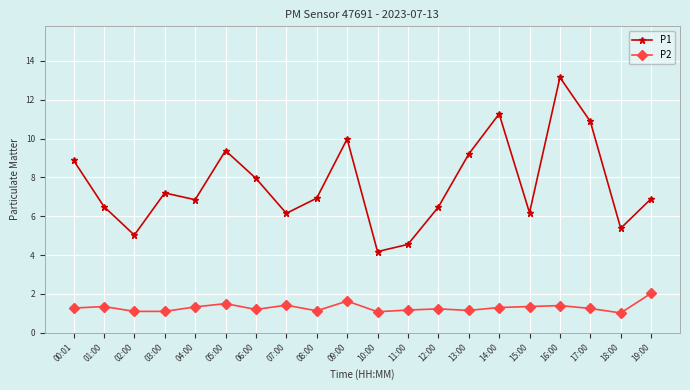

The P1 series shows 11.5 at 01:00. True or false?

False